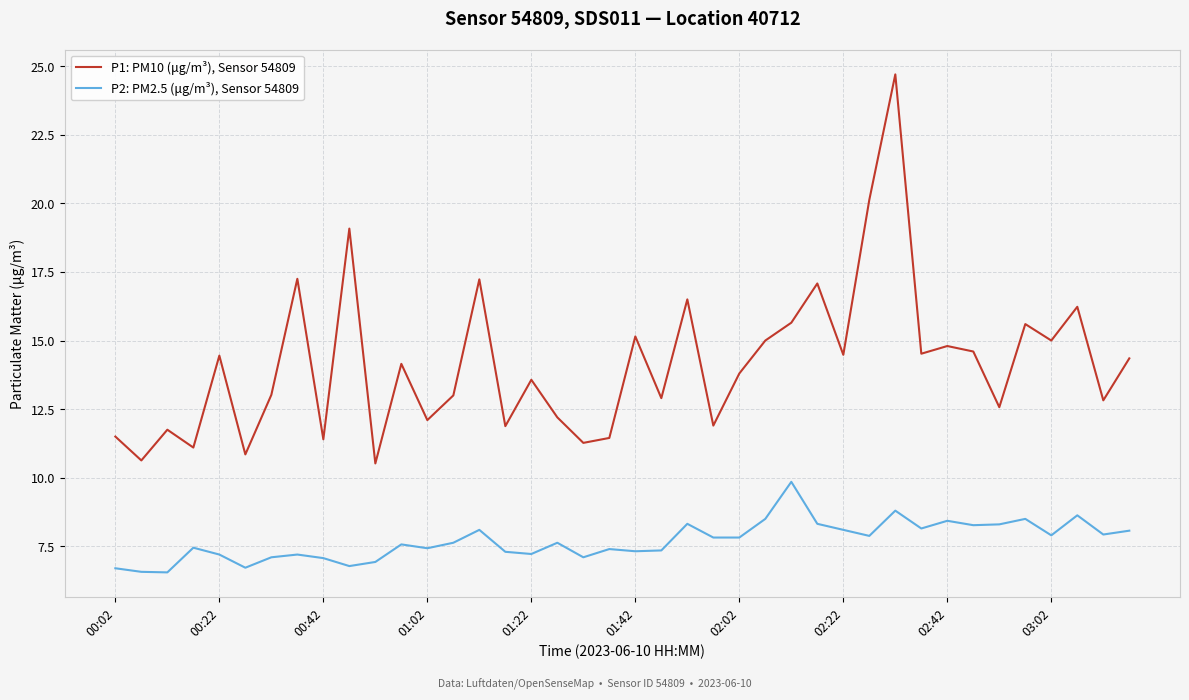

True or false: P1: PM10 (μg/m³), Sensor 54809 and P2: PM2.5 (μg/m³), Sensor 54809 intersect in this chart.

False